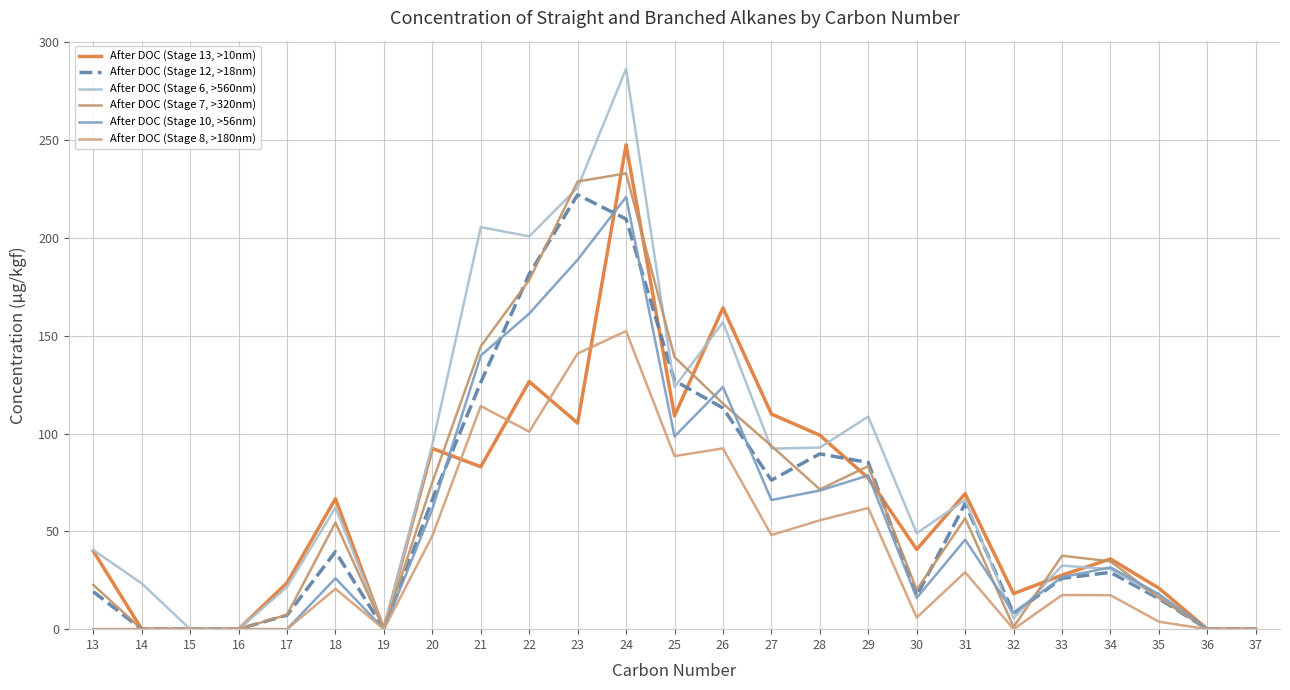

How many interior local peaks does the After DOC (Stage 12, >18nm) series have?

5